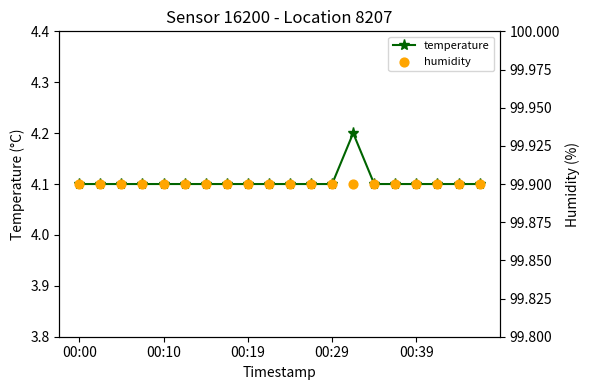

Which series has the largest Y range (max minus min)?

temperature